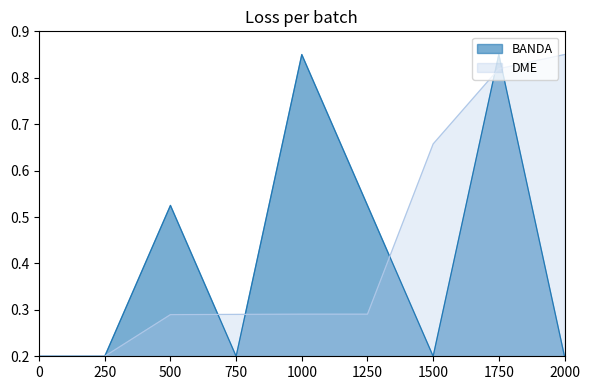

What is the smallest value displayed?

0.2